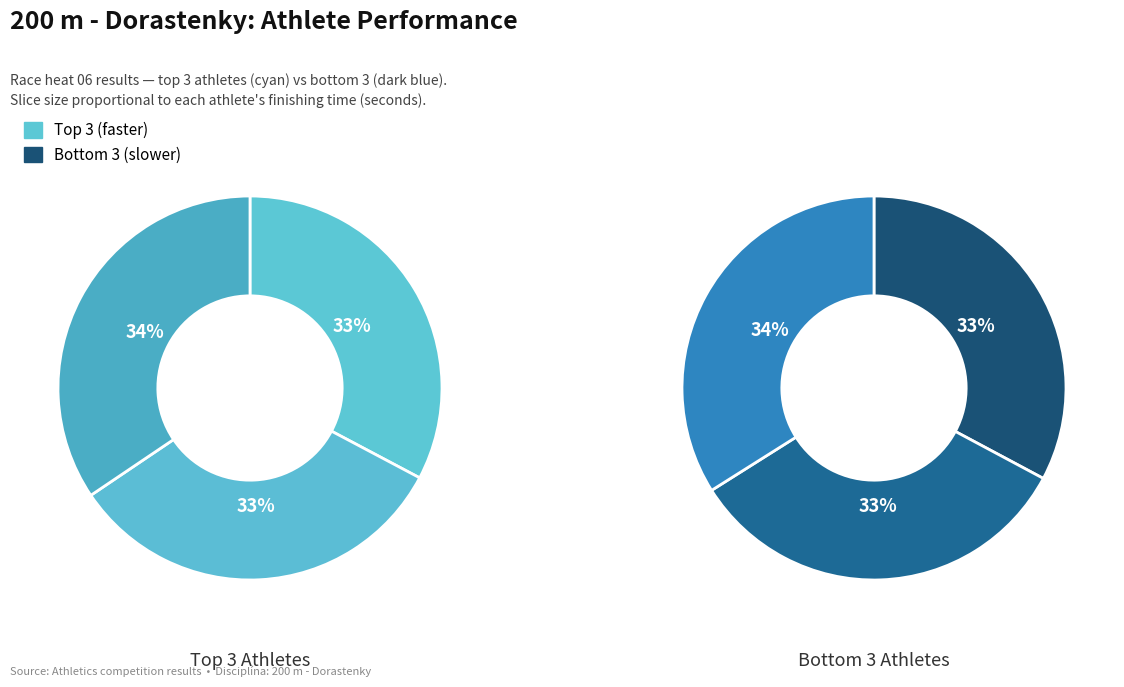

Is Vojteková Tereza the majority of the pie?

No